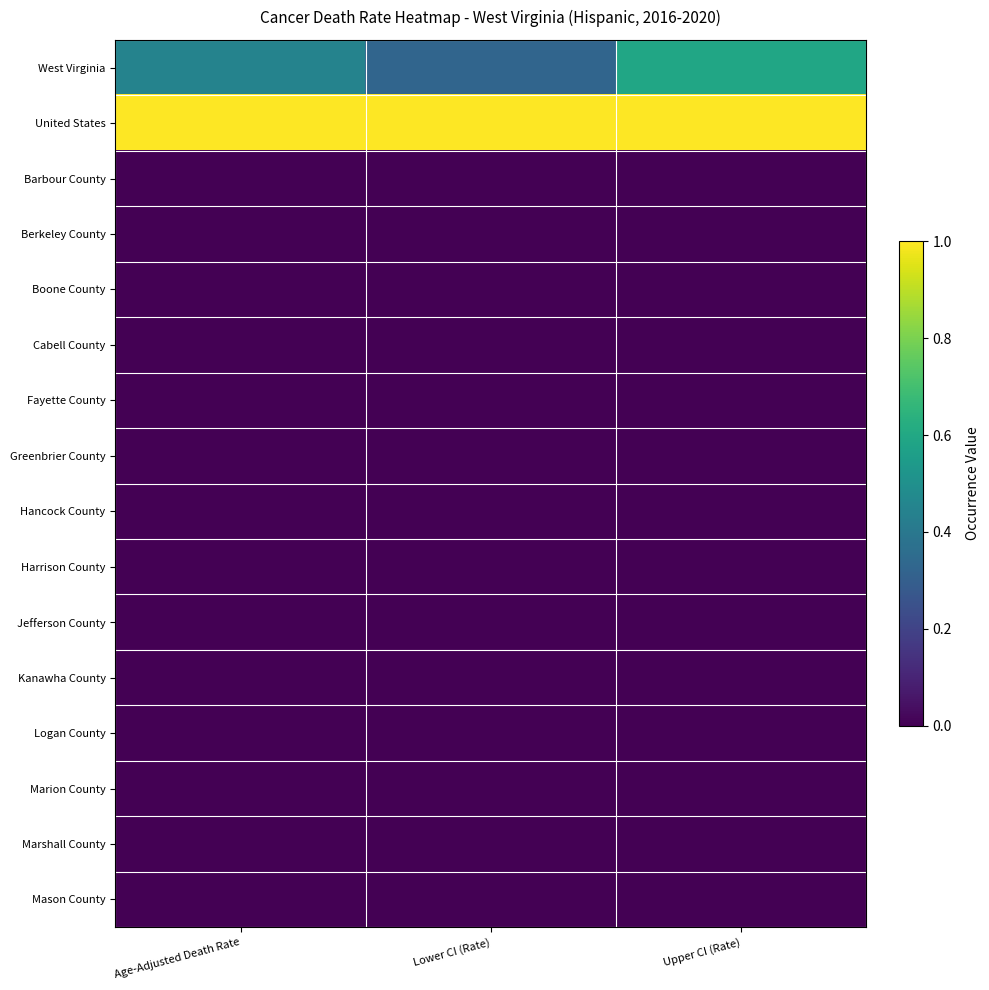

At Age-Adjusted Death Rate, list the series in order from smallest to largest.

Barbour County, Berkeley County, Boone County, Cabell County, Fayette County, Greenbrier County, Hancock County, Harrison County, Jefferson County, Kanawha County, Logan County, Marion County, Marshall County, Mason County, West Virginia, United States